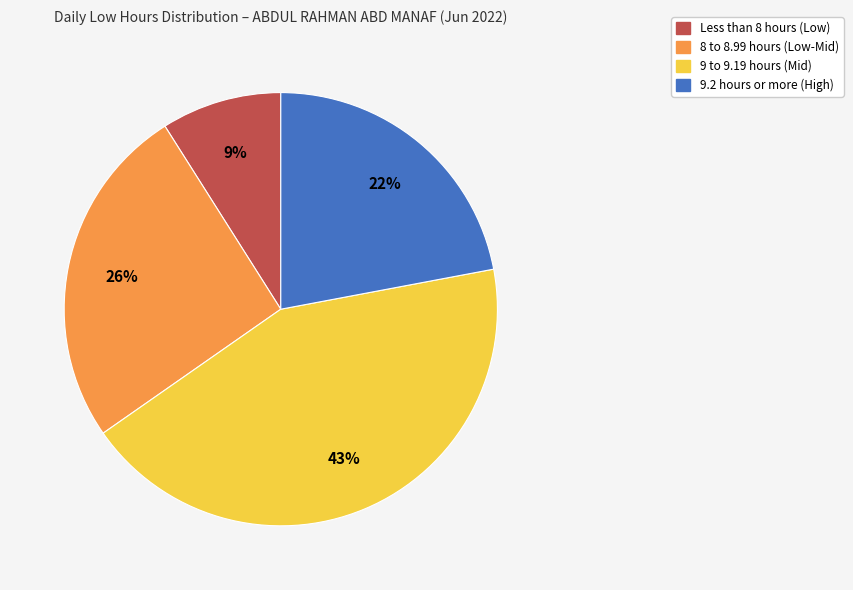

Which slice is the largest?

9 to 9.19 hours (Mid)